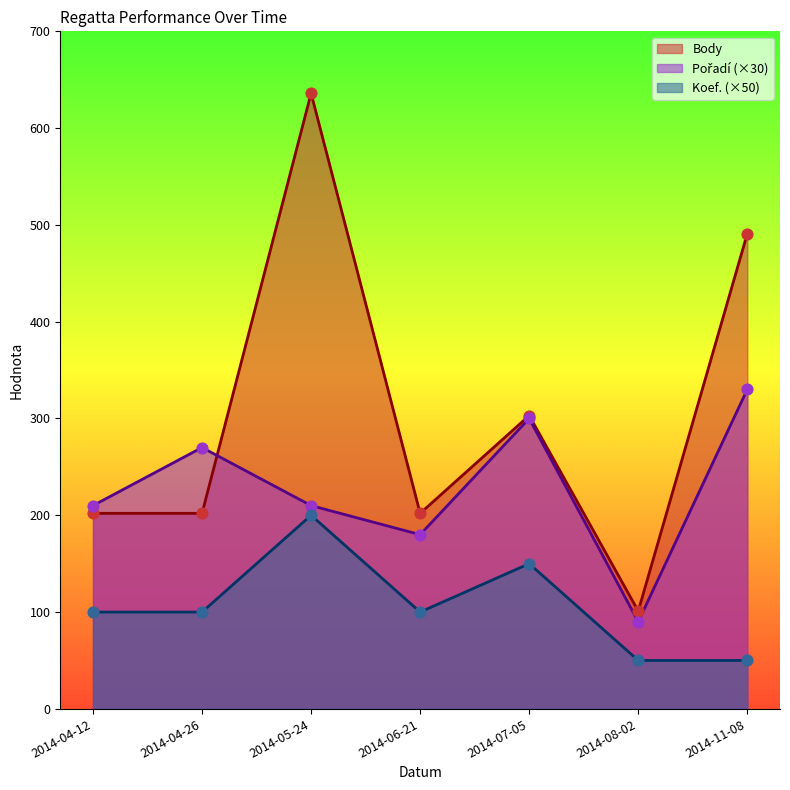

Which series reaches the minimum Y coordinate?

Koef.